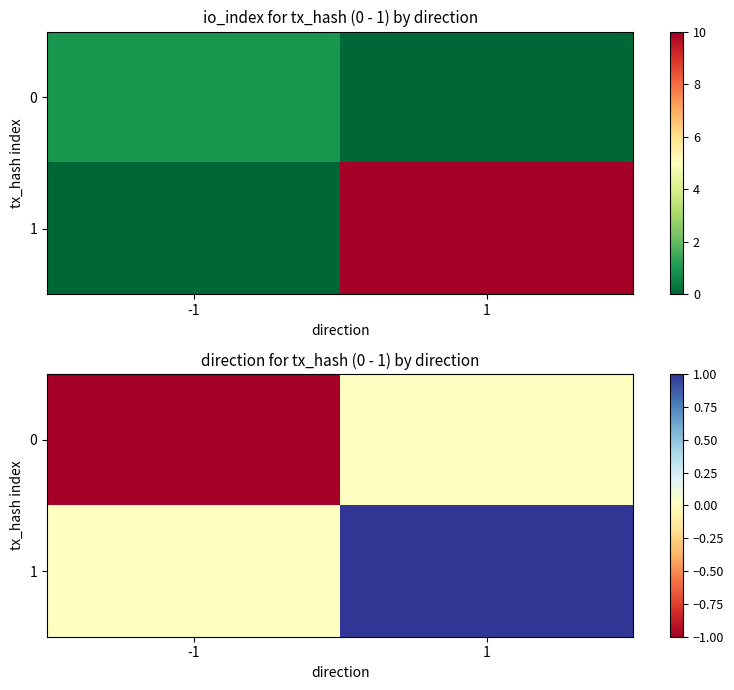

What is the total value across all series at 1?

1